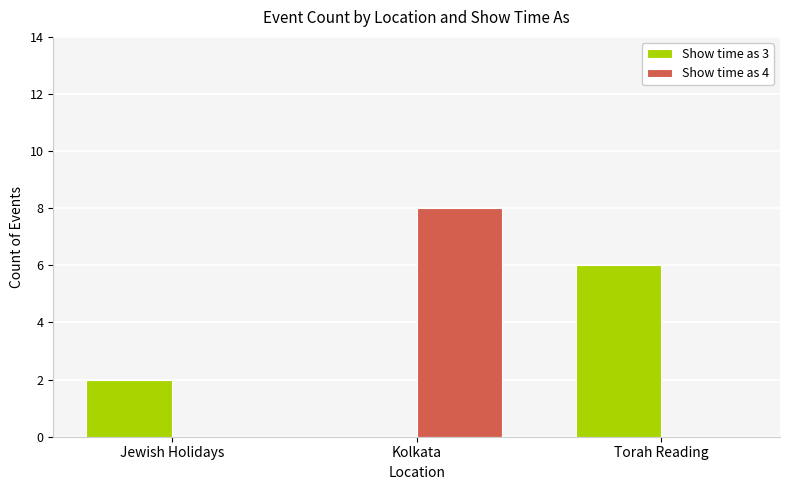

The Show time as 3 series shows 1 at Jewish Holidays. True or false?

False